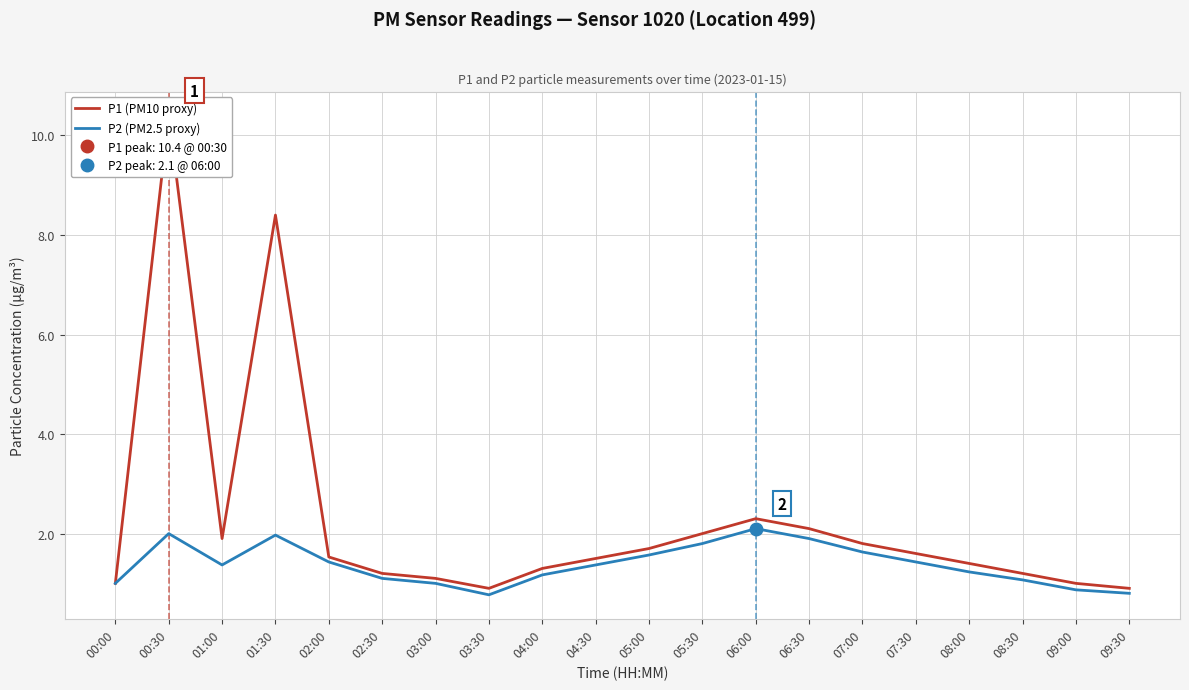

How many lines are shown in the chart?

2